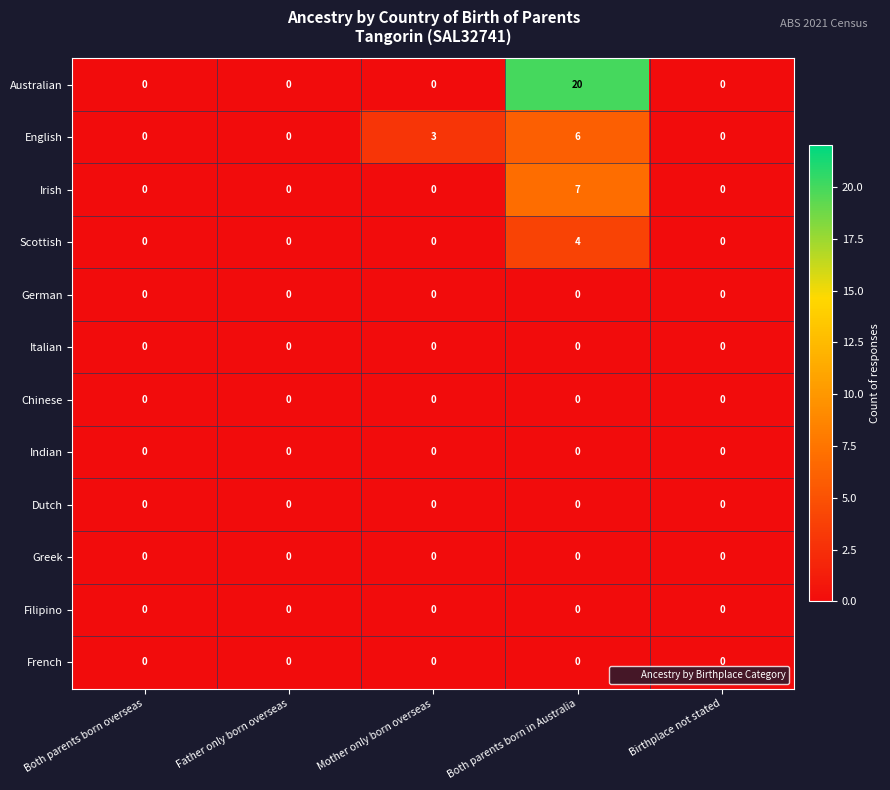

How many categories are shown in the chart?

5